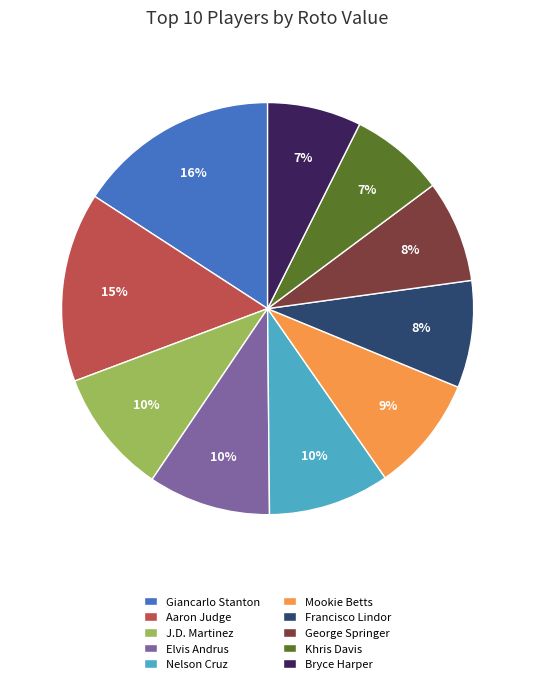

Is Elvis Andrus the majority of the pie?

No